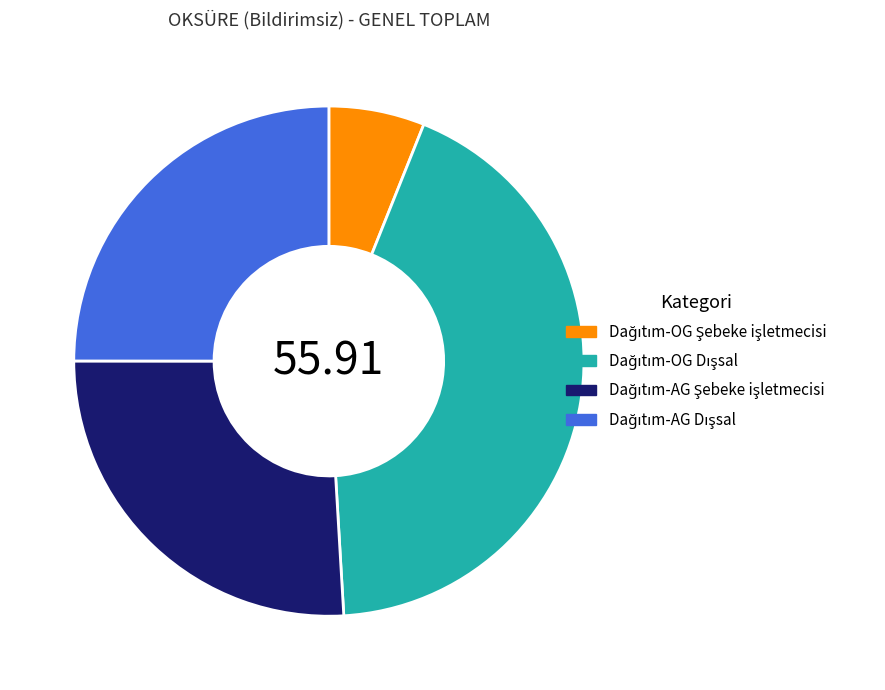

Is there any slice that represents more than half of the pie?

No